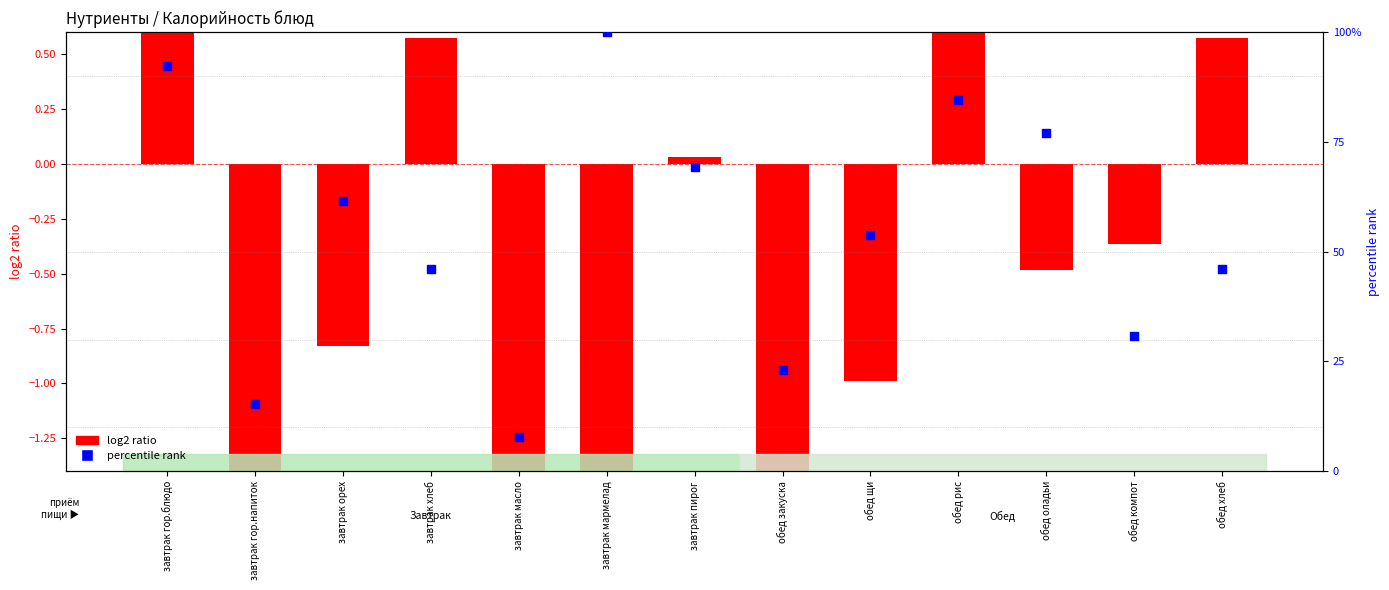

Which series reaches the maximum Y coordinate?

percentile rank (Белки)